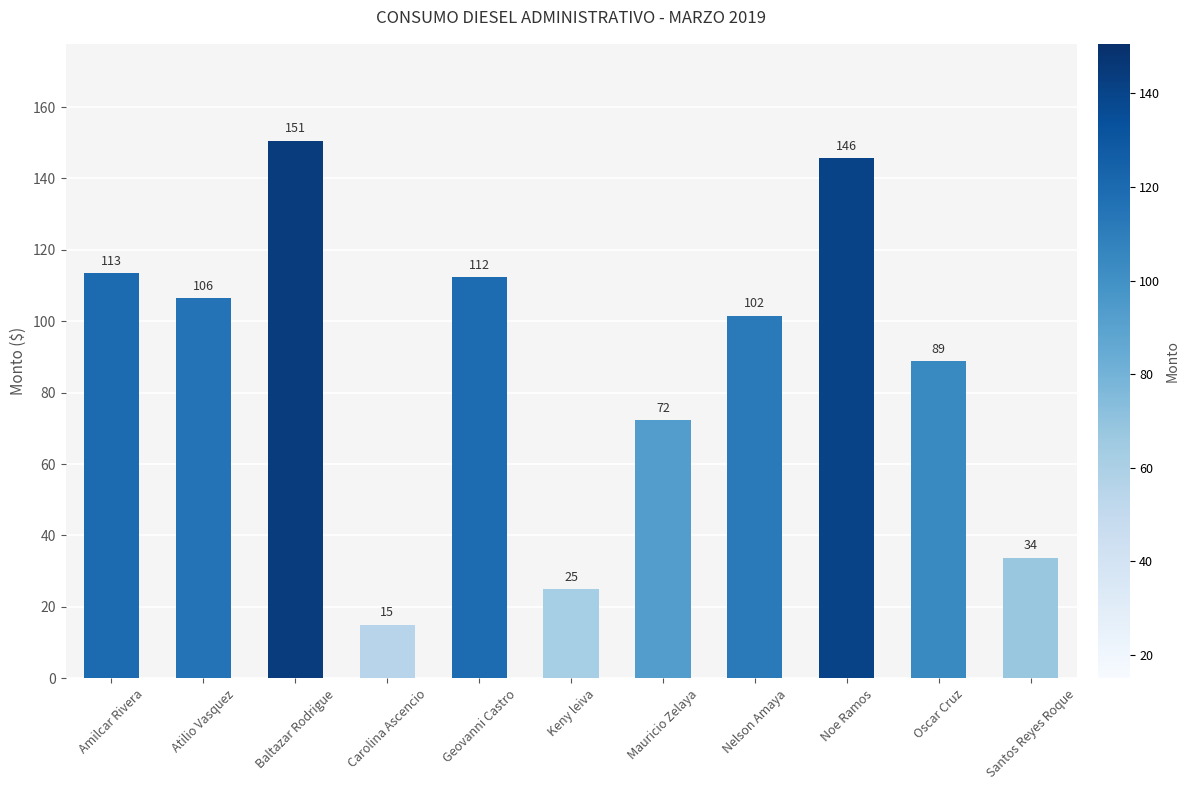

Which category has the highest value across all series?

Baltazar Rodrigue